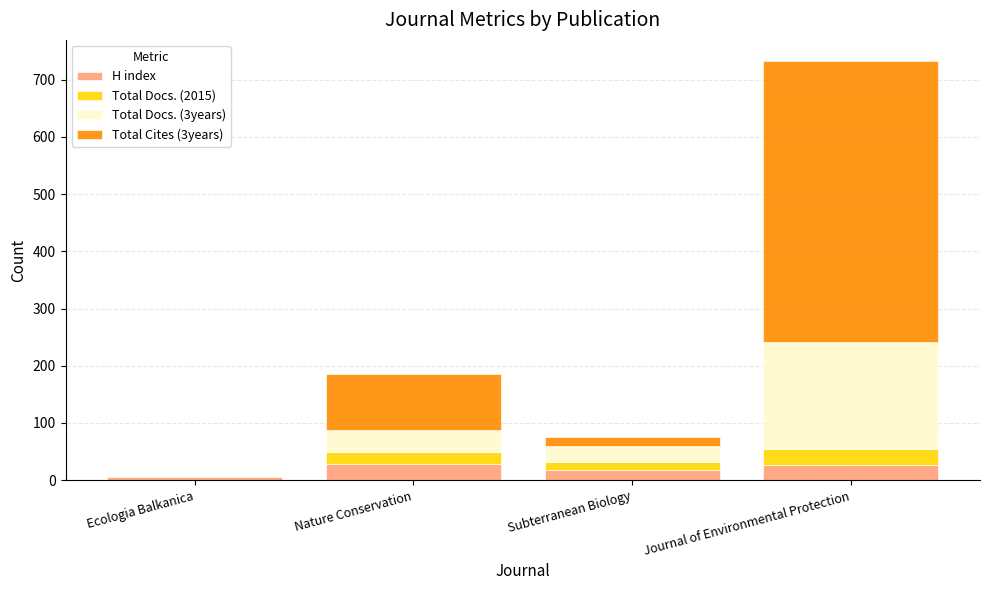

What are all the series names shown in the legend?

H index, Total Docs. (2015), Total Docs. (3years), Total Cites (3years)